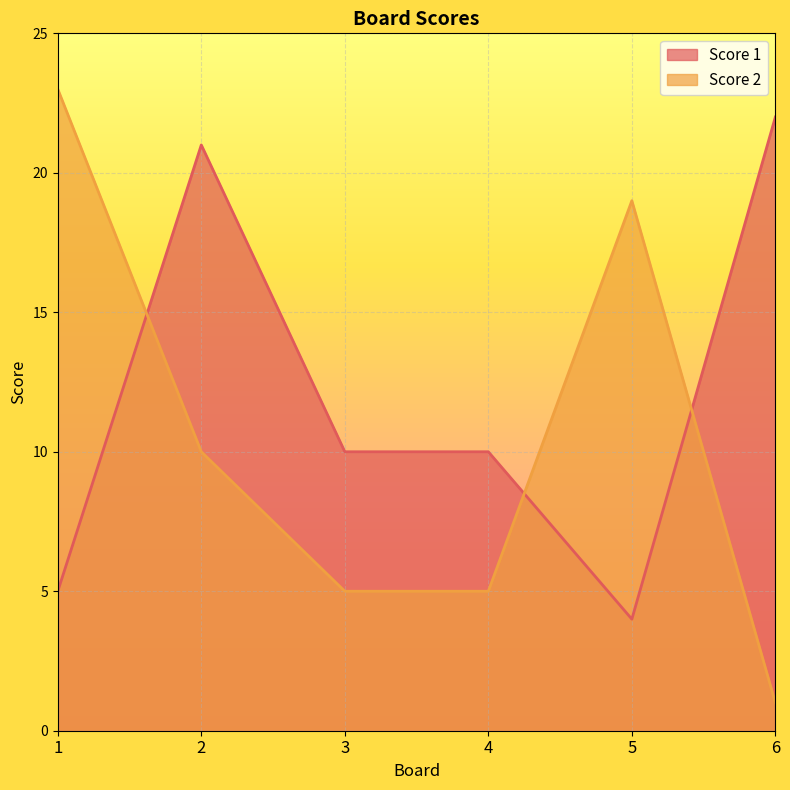

Reading left to right, transcribe all the data shown in this chart.

Score 1: 5	21	10	10	4	22
Score 2: 23	10	5	5	19	1